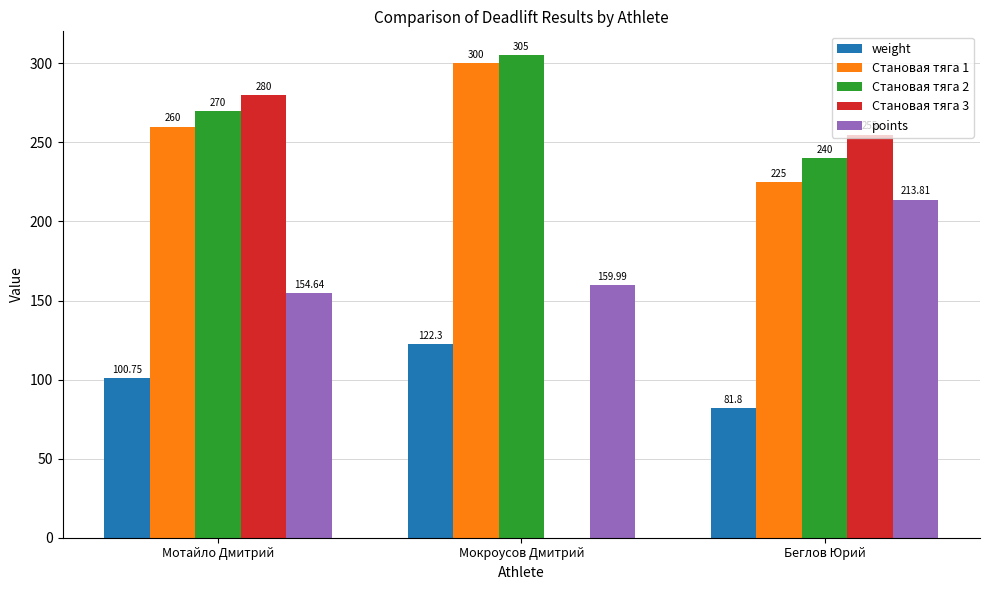

Is the value of Становая тяга 2 at Беглов Юрий greater than the value of weight at Мотайло Дмитрий?

Yes